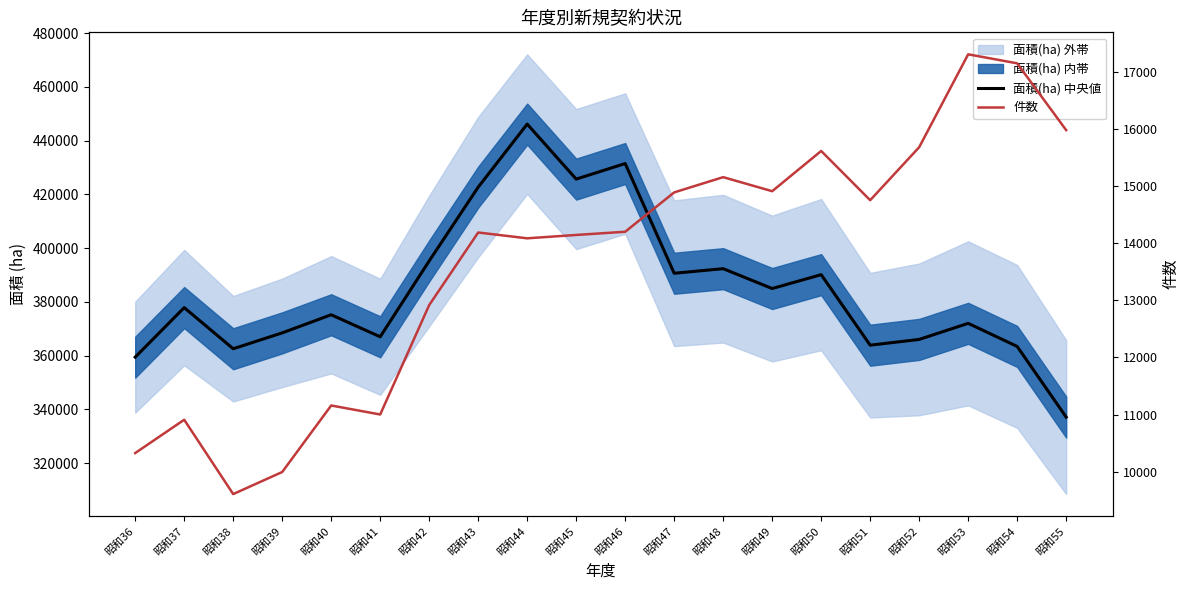

Reading left to right, extract all data points from this chart.

面積(ha) 中央値: 359420.7	377854.1	362545.1	368454.0	375188.3	366999.2	395220.9	422674.2	446121.3	425663.3	431440.9	390637.0	392331.6	384949.3	390110.3	363871.8	366017.7	371997.2	363407.3	337117.3
件数: 10324.0	10908.0	9605.0	9992.0	11158.0	11000.0	12918.0	14190.0	14088.0	14147.0	14203.0	14893.0	15160.0	14914.0	15619.0	14756.0	15685.0	17313.0	17155.0	15984.0